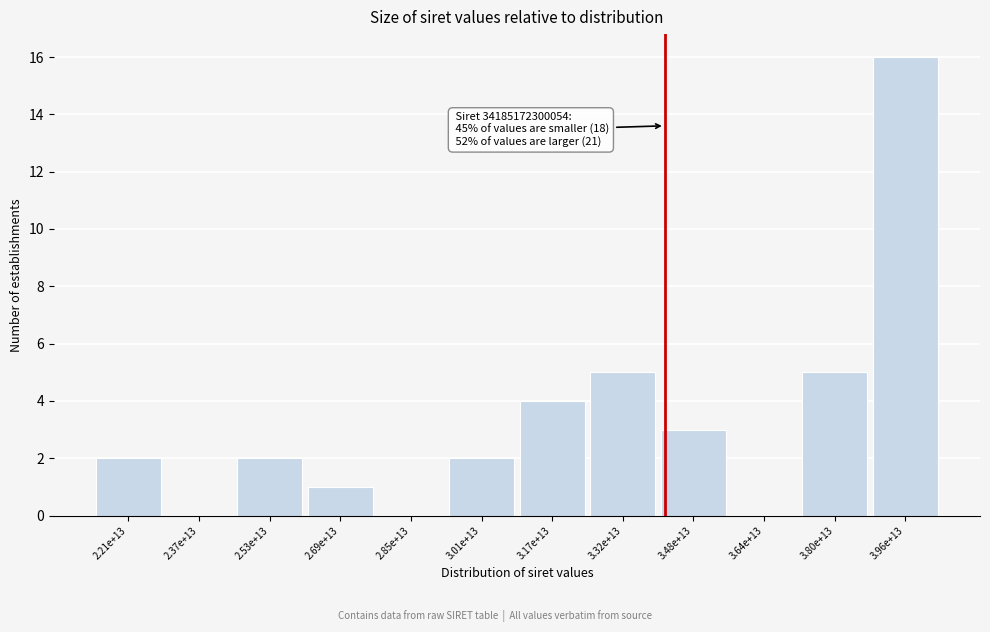

Reading left to right, transcribe all the data shown in this chart.

2.21e+13=2	2.37e+13=0	2.53e+13=2	2.69e+13=1	2.85e+13=0	3.01e+13=2	3.17e+13=4	3.32e+13=5	3.48e+13=3	3.64e+13=0	3.80e+13=5	3.96e+13=16